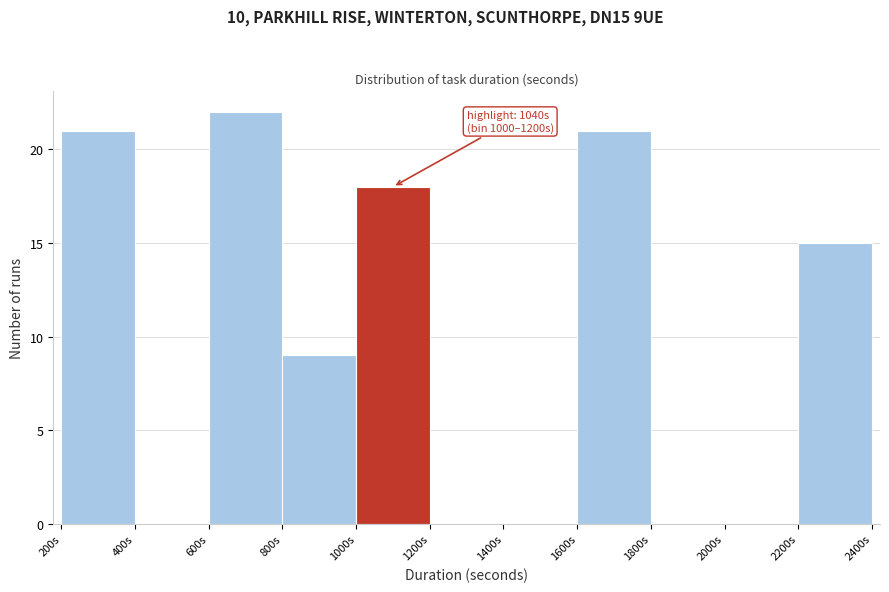

Over which range of the x-axis is the bar tallest?

600 to 800